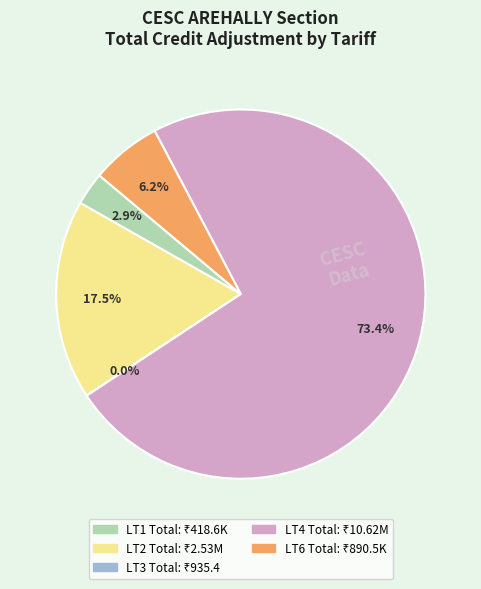

Approximately how many times larger is the value at LT1 Total compared to LT6 Total?

0.5